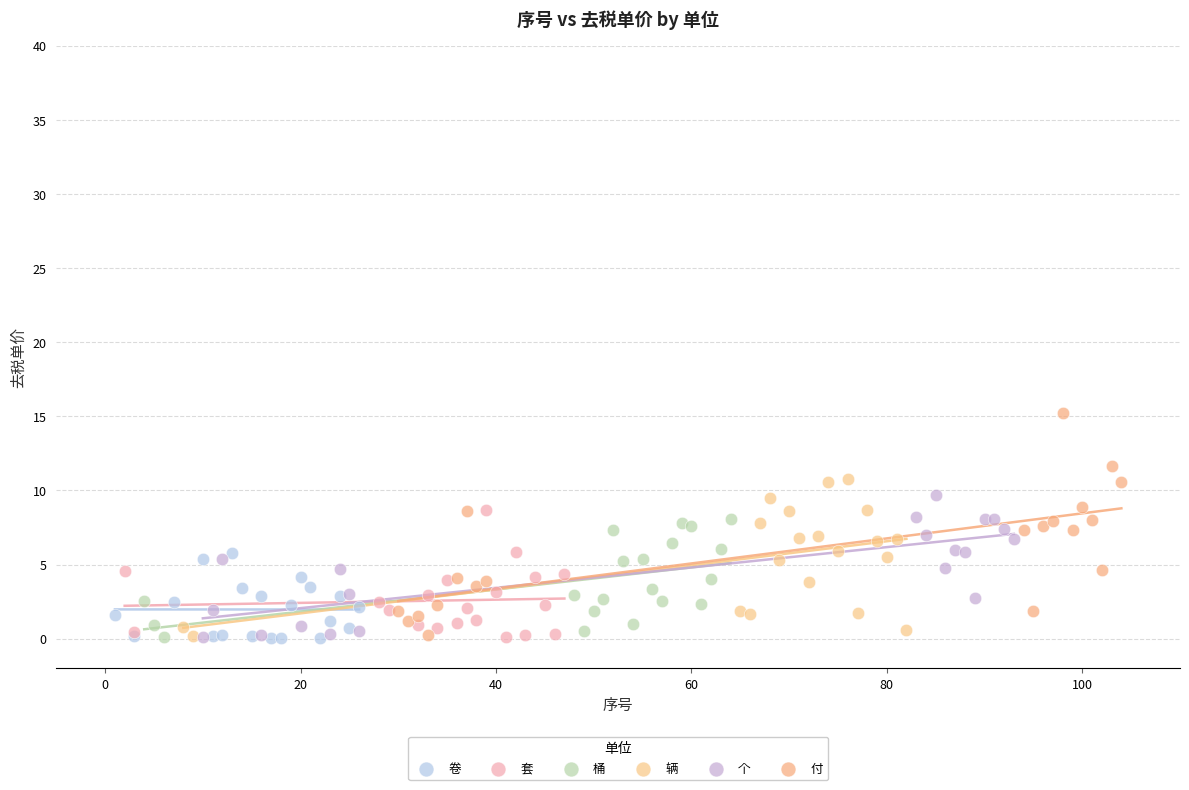

Which series contains the highest Y value?

付